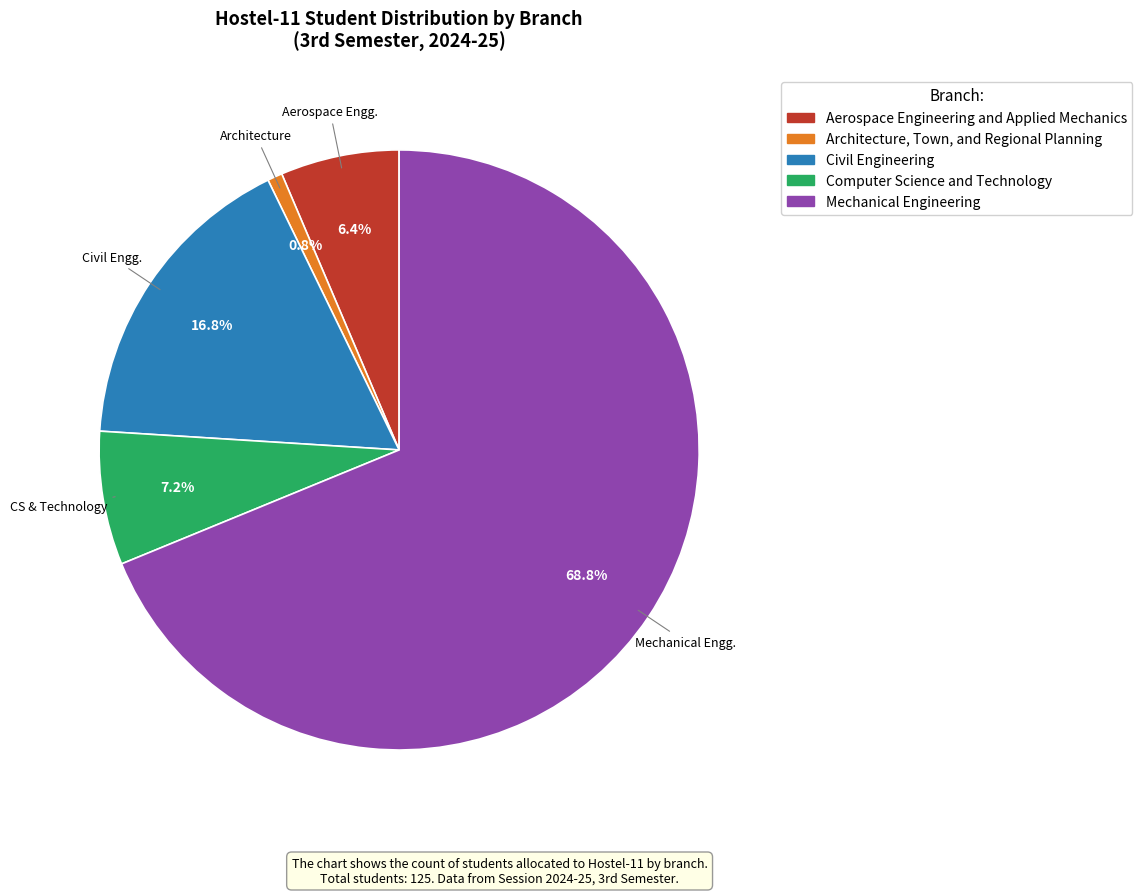

Do Computer Science and Technology and Mechanical Engineering together represent more than half of the pie?

Yes